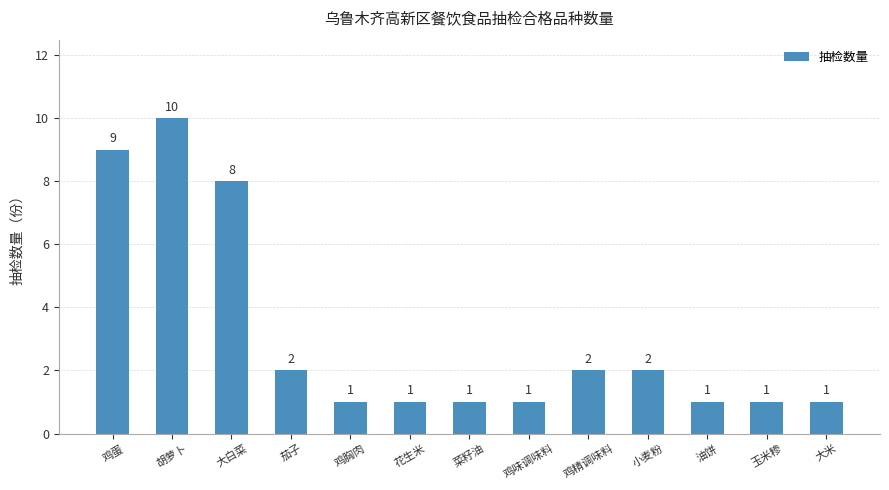

Reading right to left, transcribe all the data shown in this chart.

1	1	1	2	2	1	1	1	1	2	8	10	9